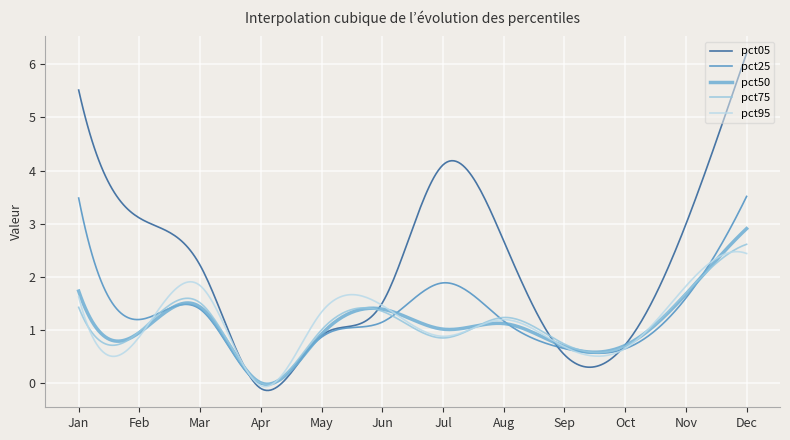

Which series has the widest spread of values?

pct05